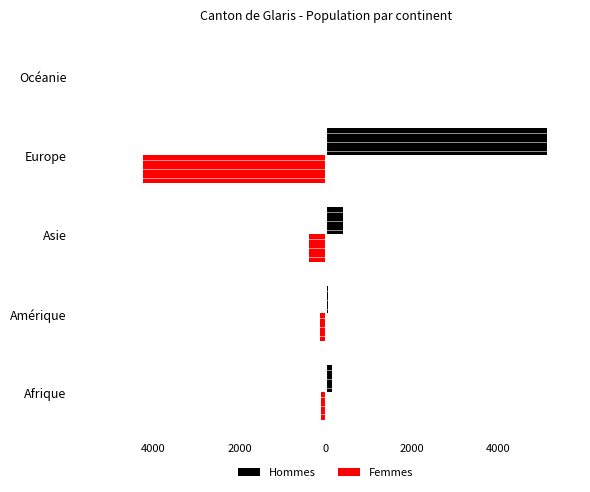

What are all the series names shown in the legend?

Hommes, Femmes